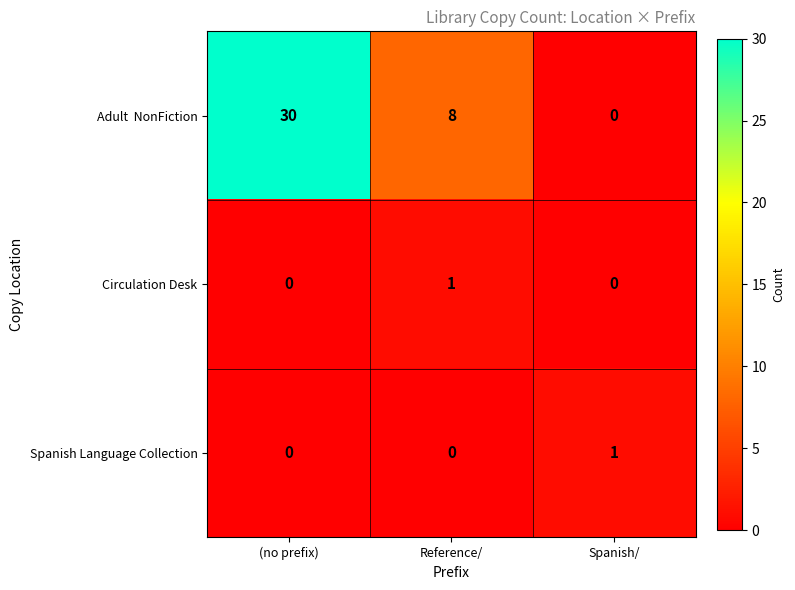

The Circulation Desk series shows 0 at Spanish/. True or false?

True